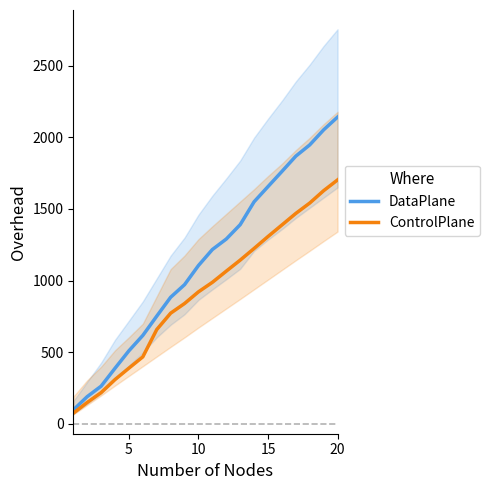

What is the difference between the maximum and minimum values in the DataPlane series?

2043.2